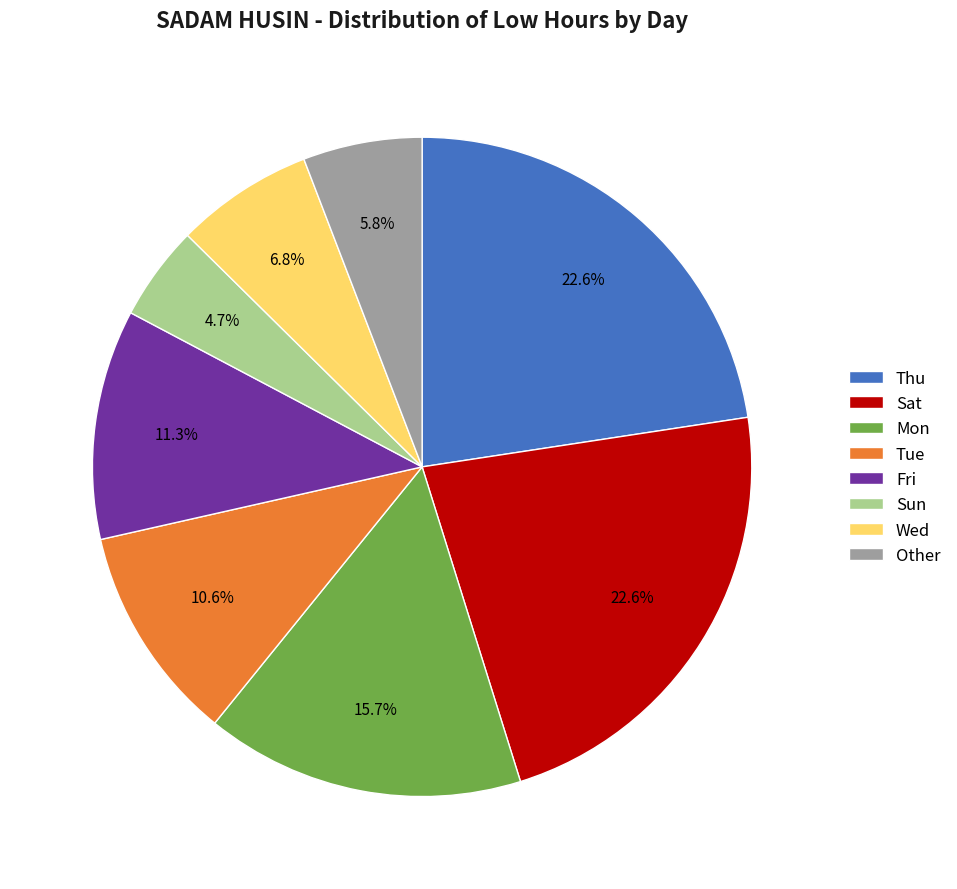

What is the smallest slice in the pie chart?

Sun